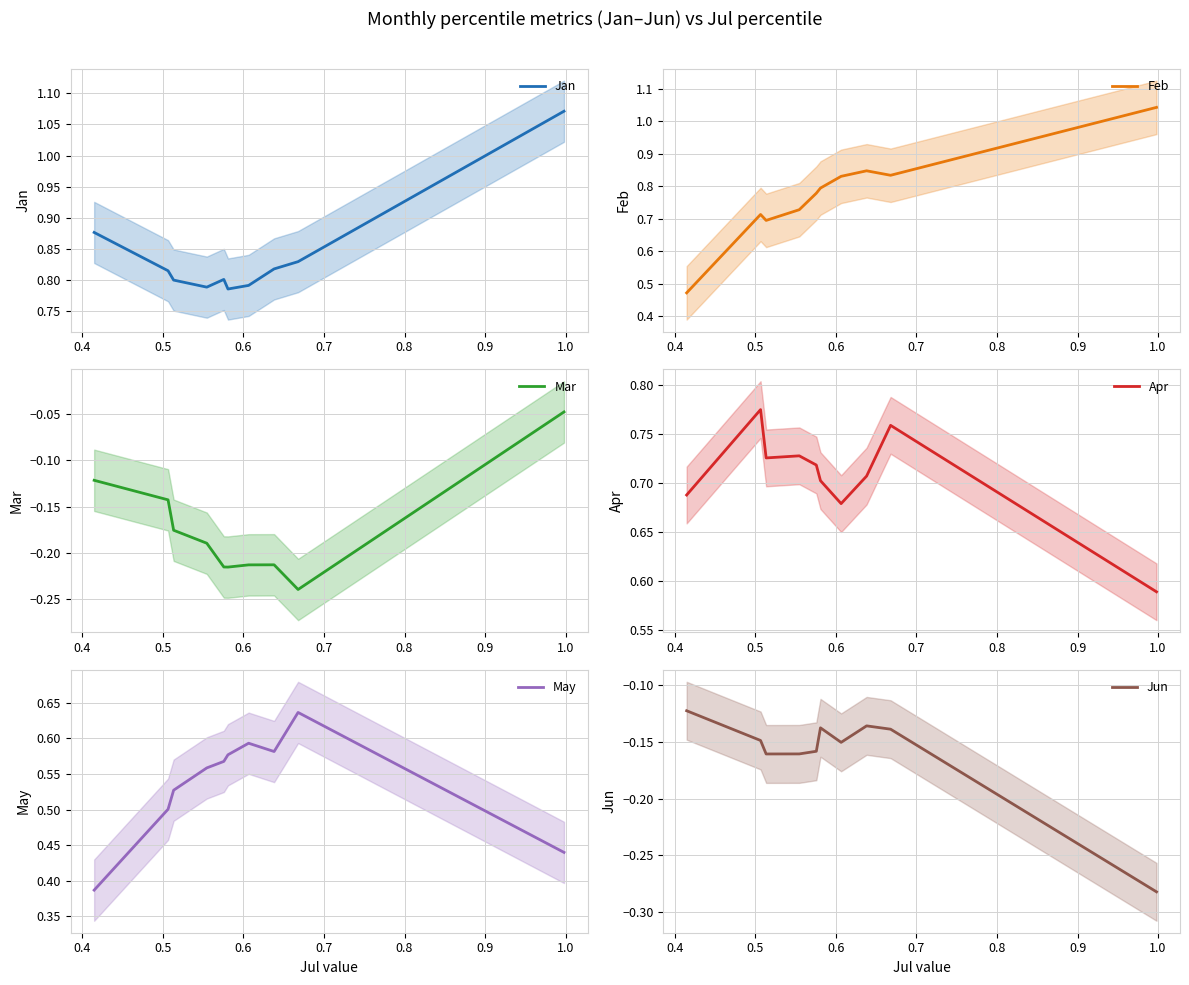

What are all the series names shown in the legend?

Jan, Feb, Mar, Apr, May, Jun